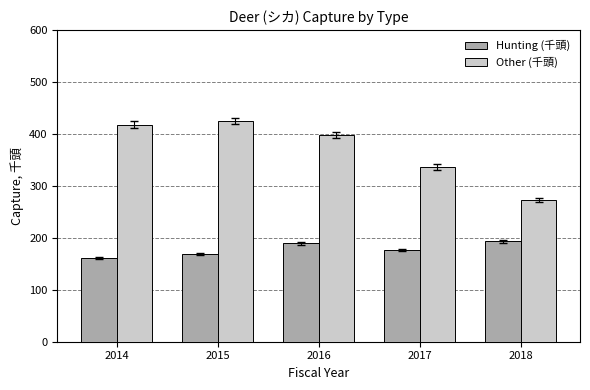

Which series changed the most between 2014 and 2018?

Other (千頭)